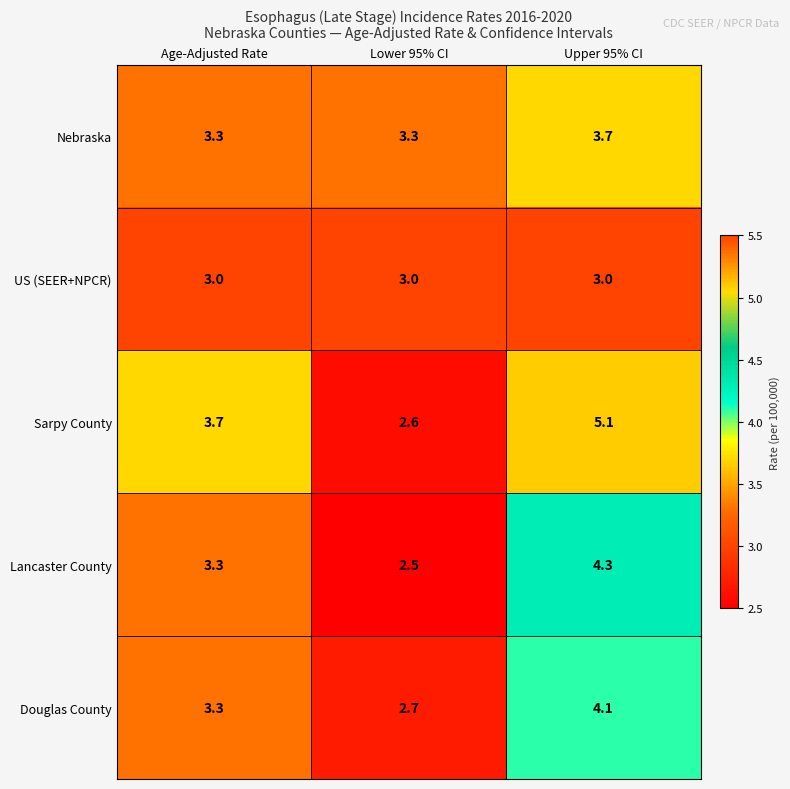

What is the average value of the Douglas County series?

3.4